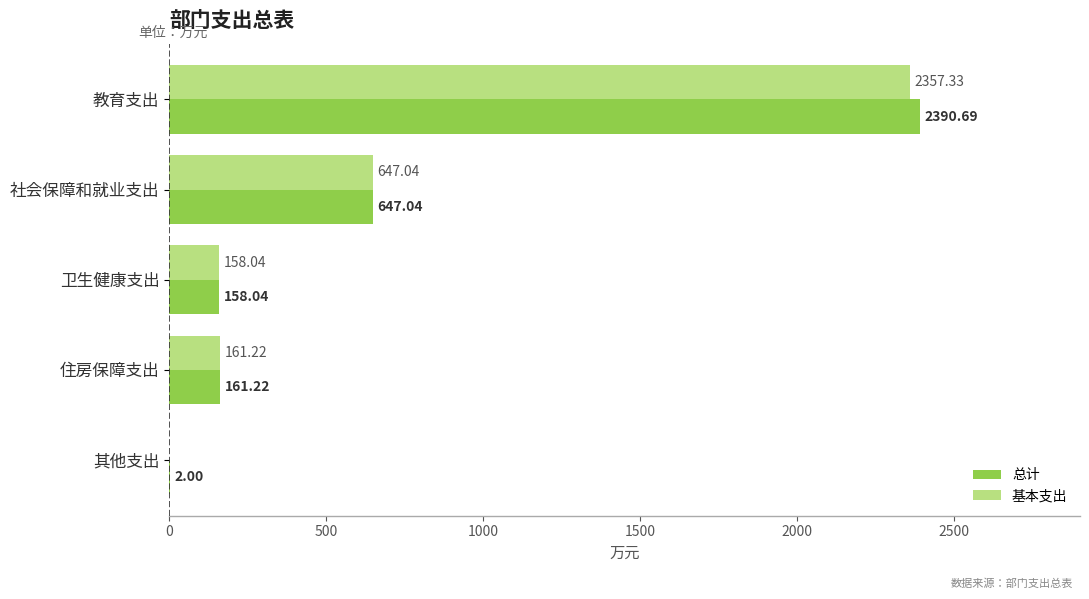

Between 住房保障支出 and 其他支出, which series saw the biggest shift?

基本支出